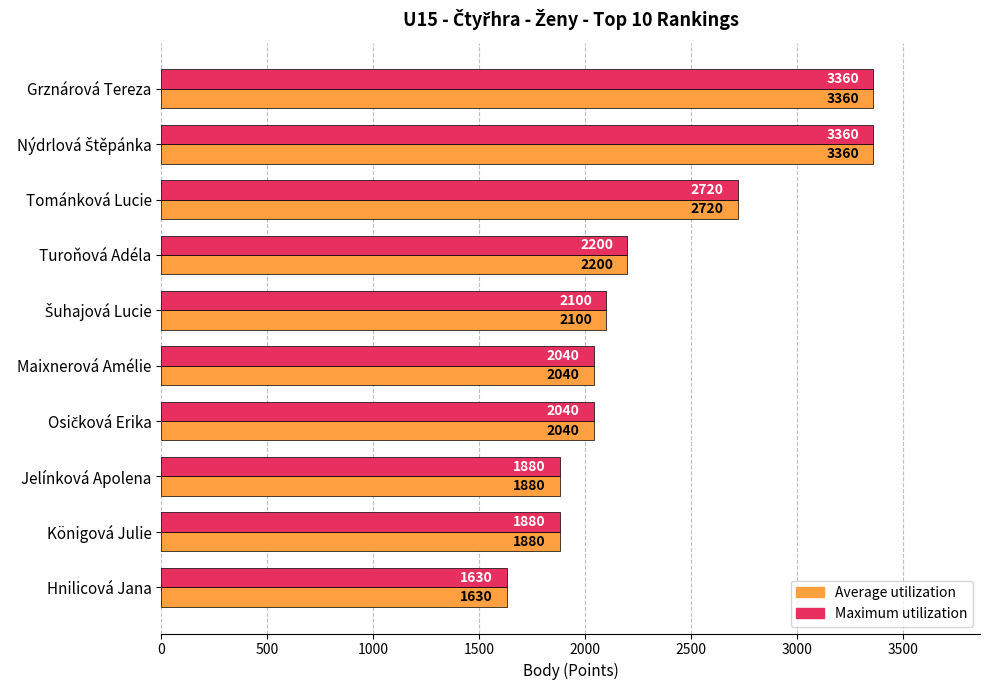

Where is Maximum utilization nearest to the value 2495?

Tománková Lucie